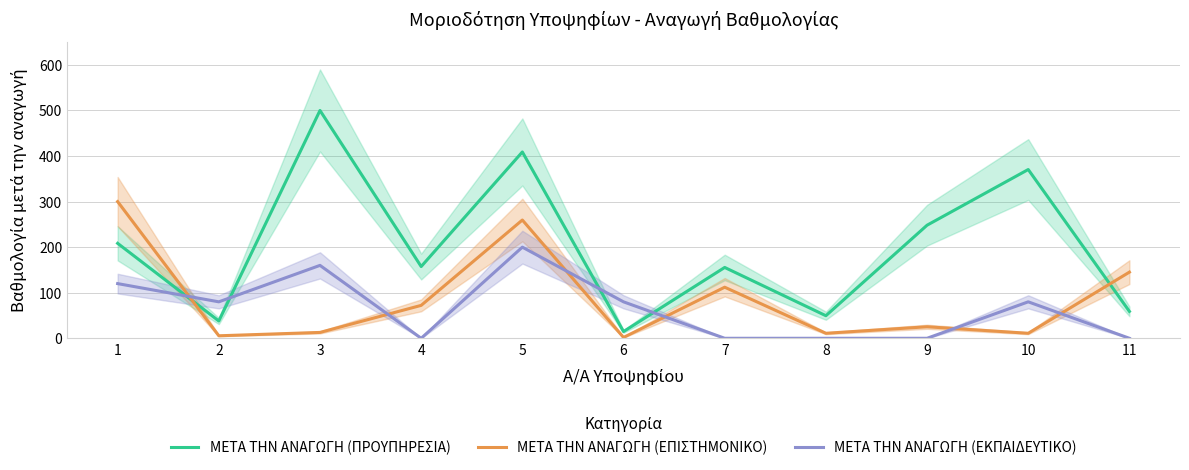

How many values in the ΜΕΤΑ ΤΗΝ ΑΝΑΓΩΓΗ (ΕΚΠΑΙΔΕΥΤΙΚΟ) series exceed 80?

3